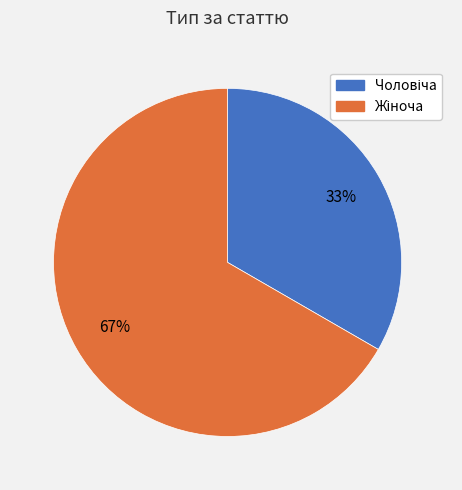

To the nearest percent, what is the average slice percentage?

50%